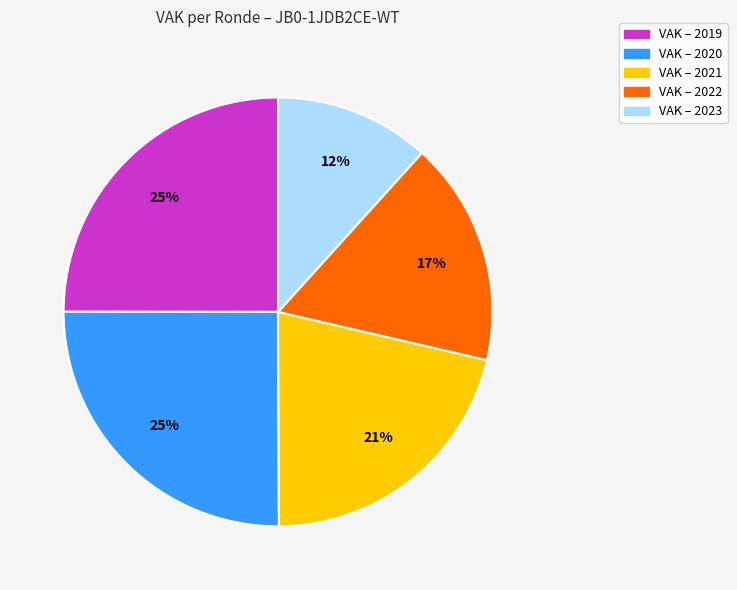

To the nearest percent, what is the difference between the largest and smallest slice percentages?

13%